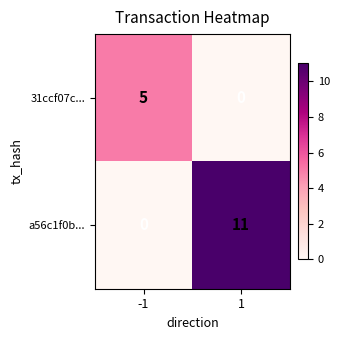

Rank the series at -1 from lowest to highest value.

a56c1f0b..., 31ccf07c...